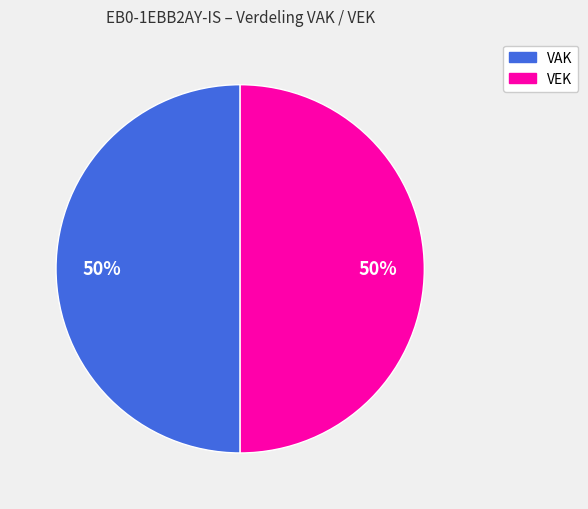

To the nearest percent, what percentage of the pie is VEK?

50%